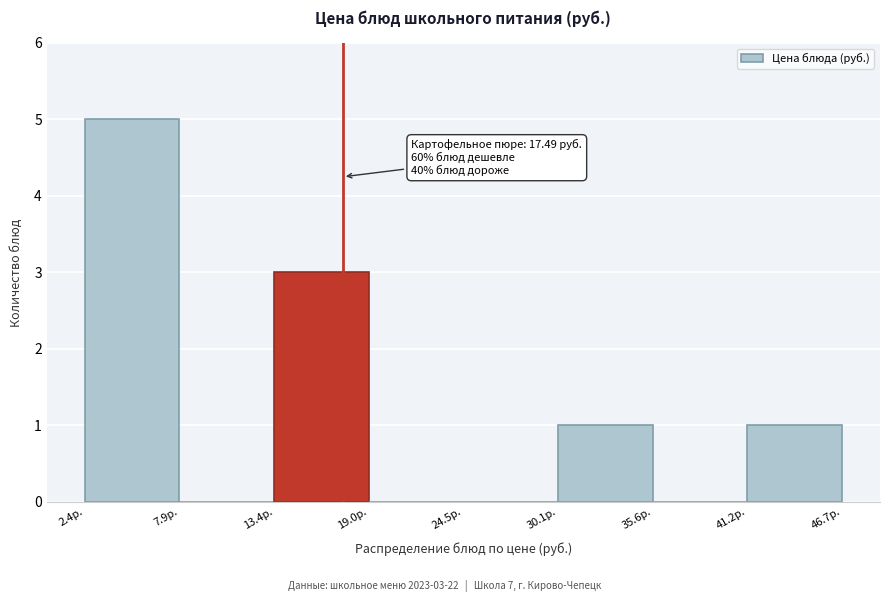

Over which range of the x-axis is the bar tallest?

2 to 8